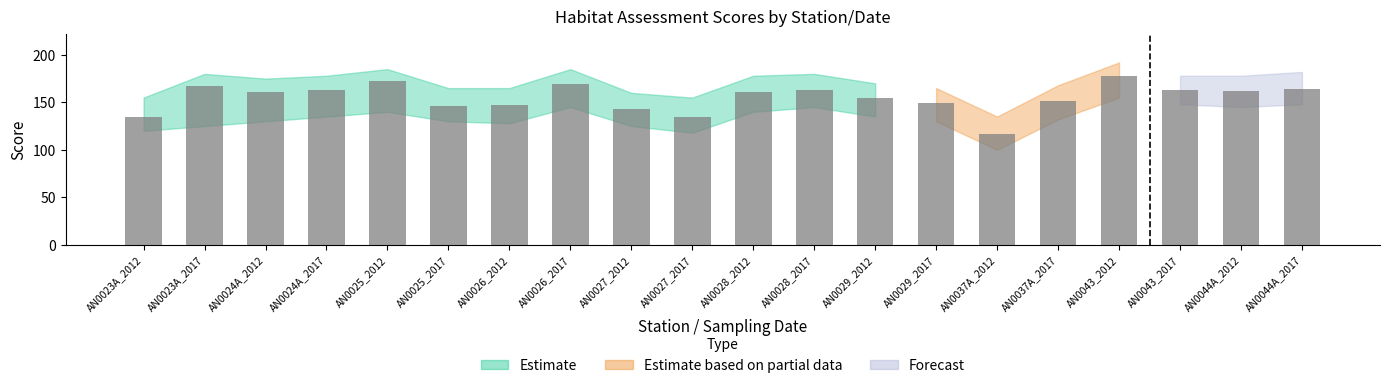

Is it true that the value at AN0029_2012 is 155?

True